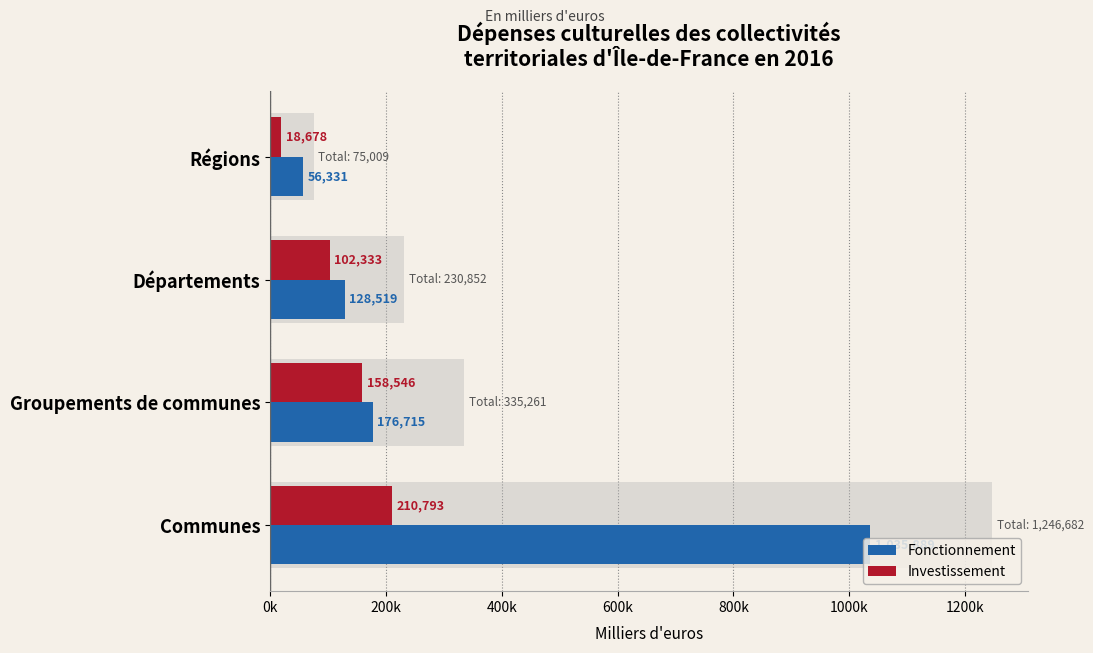

What are all the series names shown in the legend?

Fonctionnement, Investissement